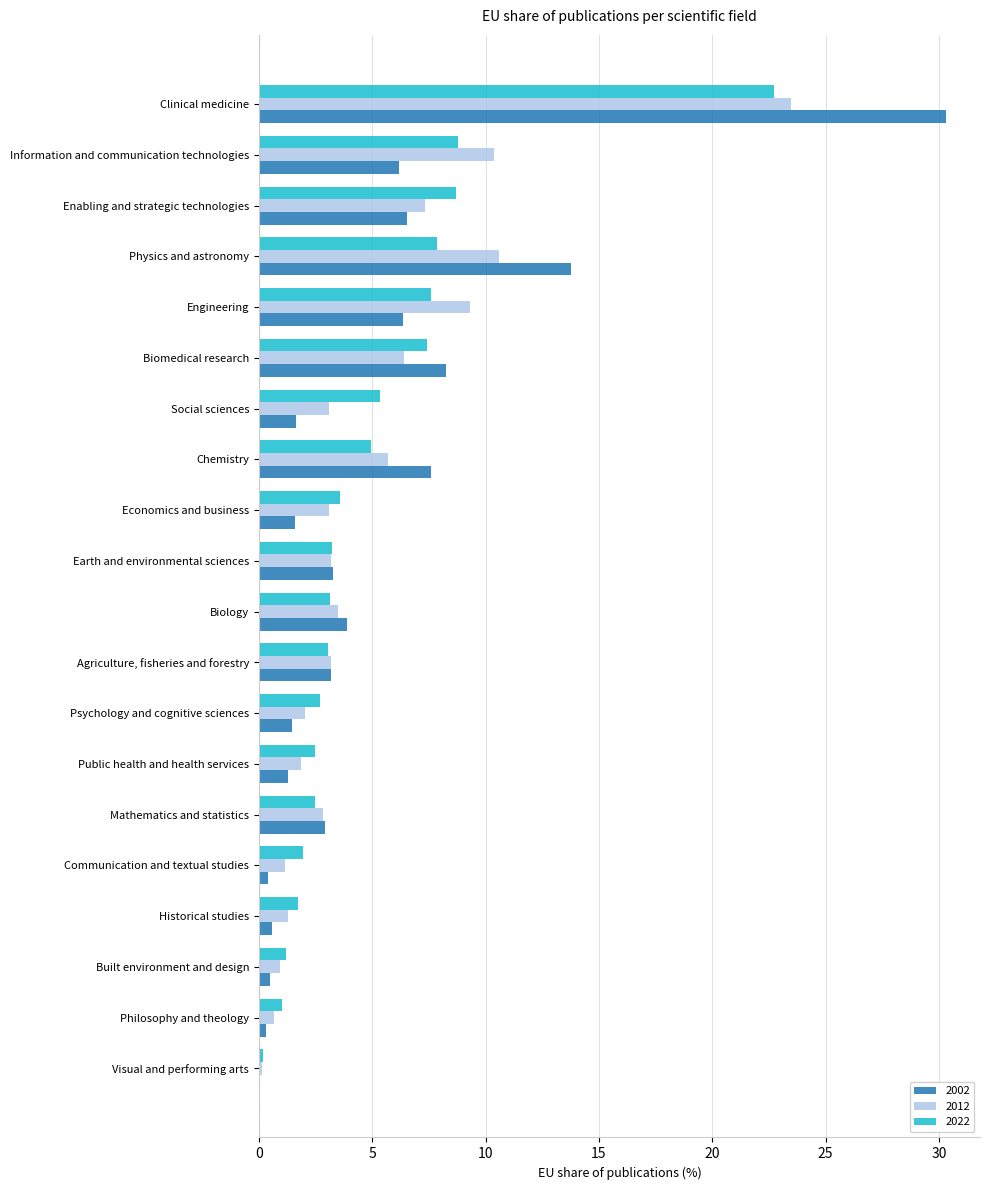

What is the sum of all 2002 values?

100.0